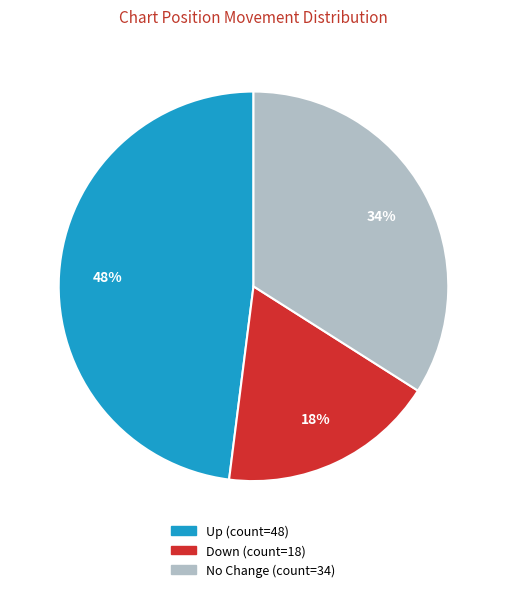

Is there any slice that represents more than half of the pie?

No